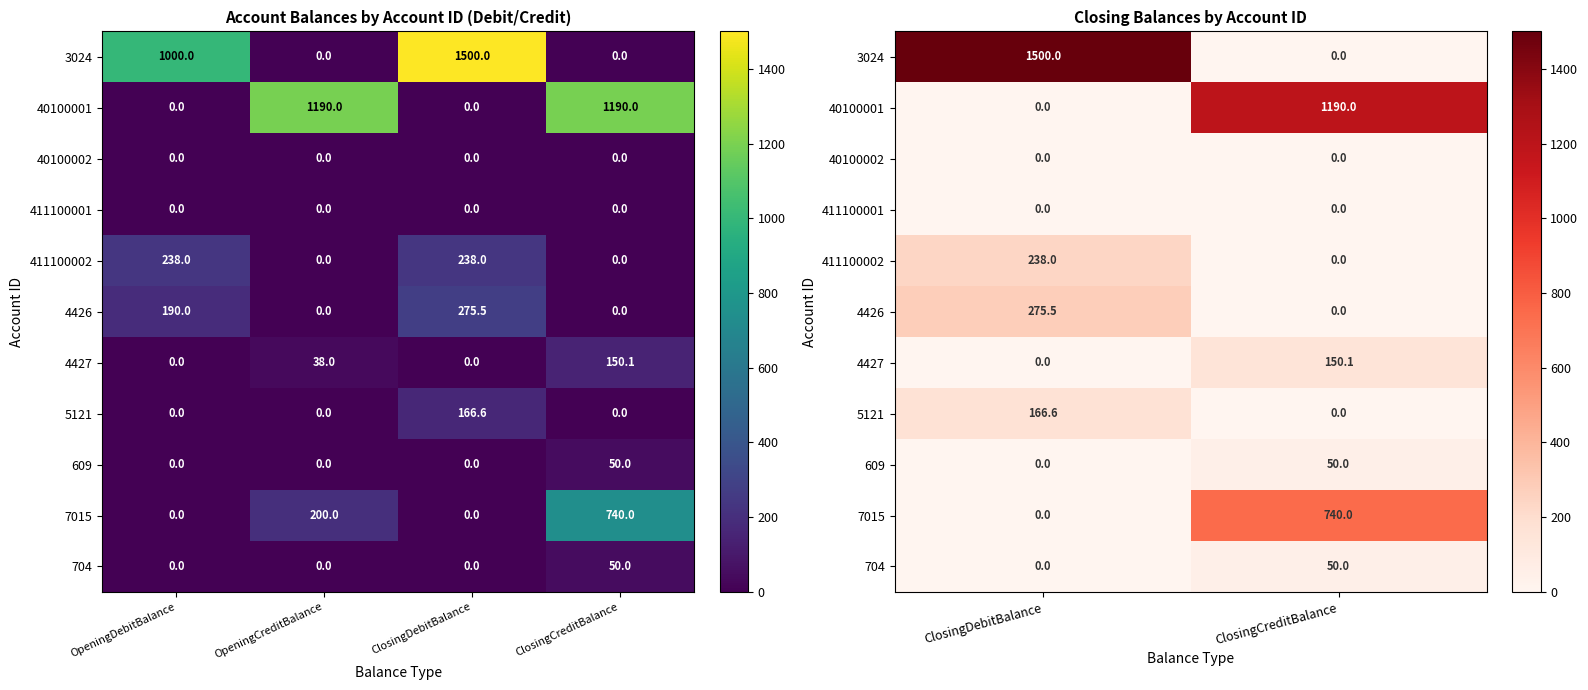

Count the number of data series in this chart.

11